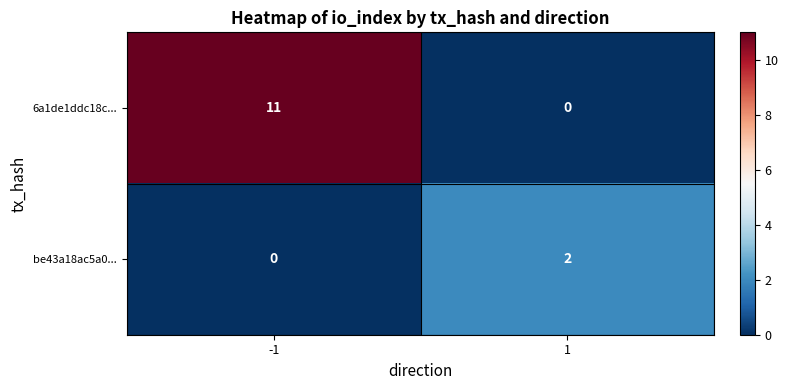

Between -1 and 1, which series saw the biggest shift?

6a1de1ddc18c...